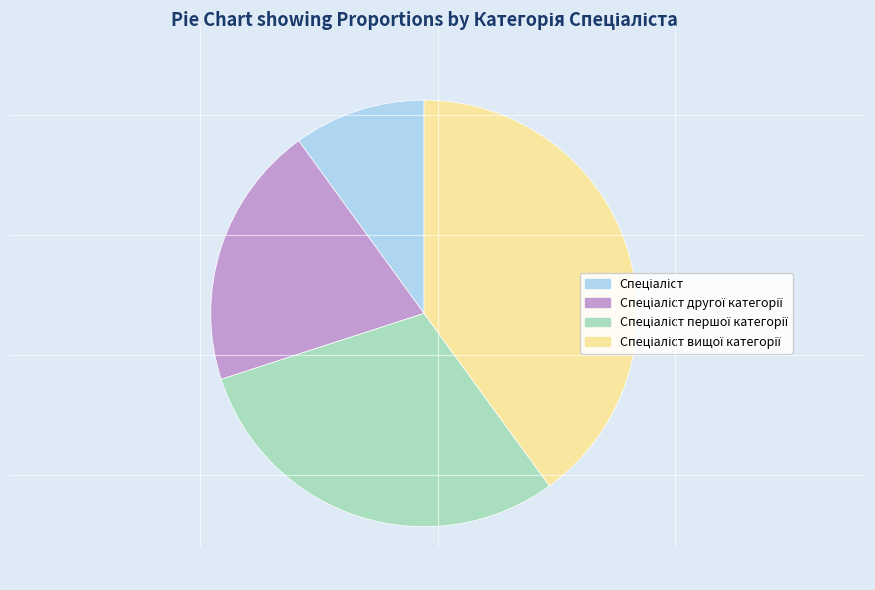

Is there any slice that represents more than half of the pie?

No